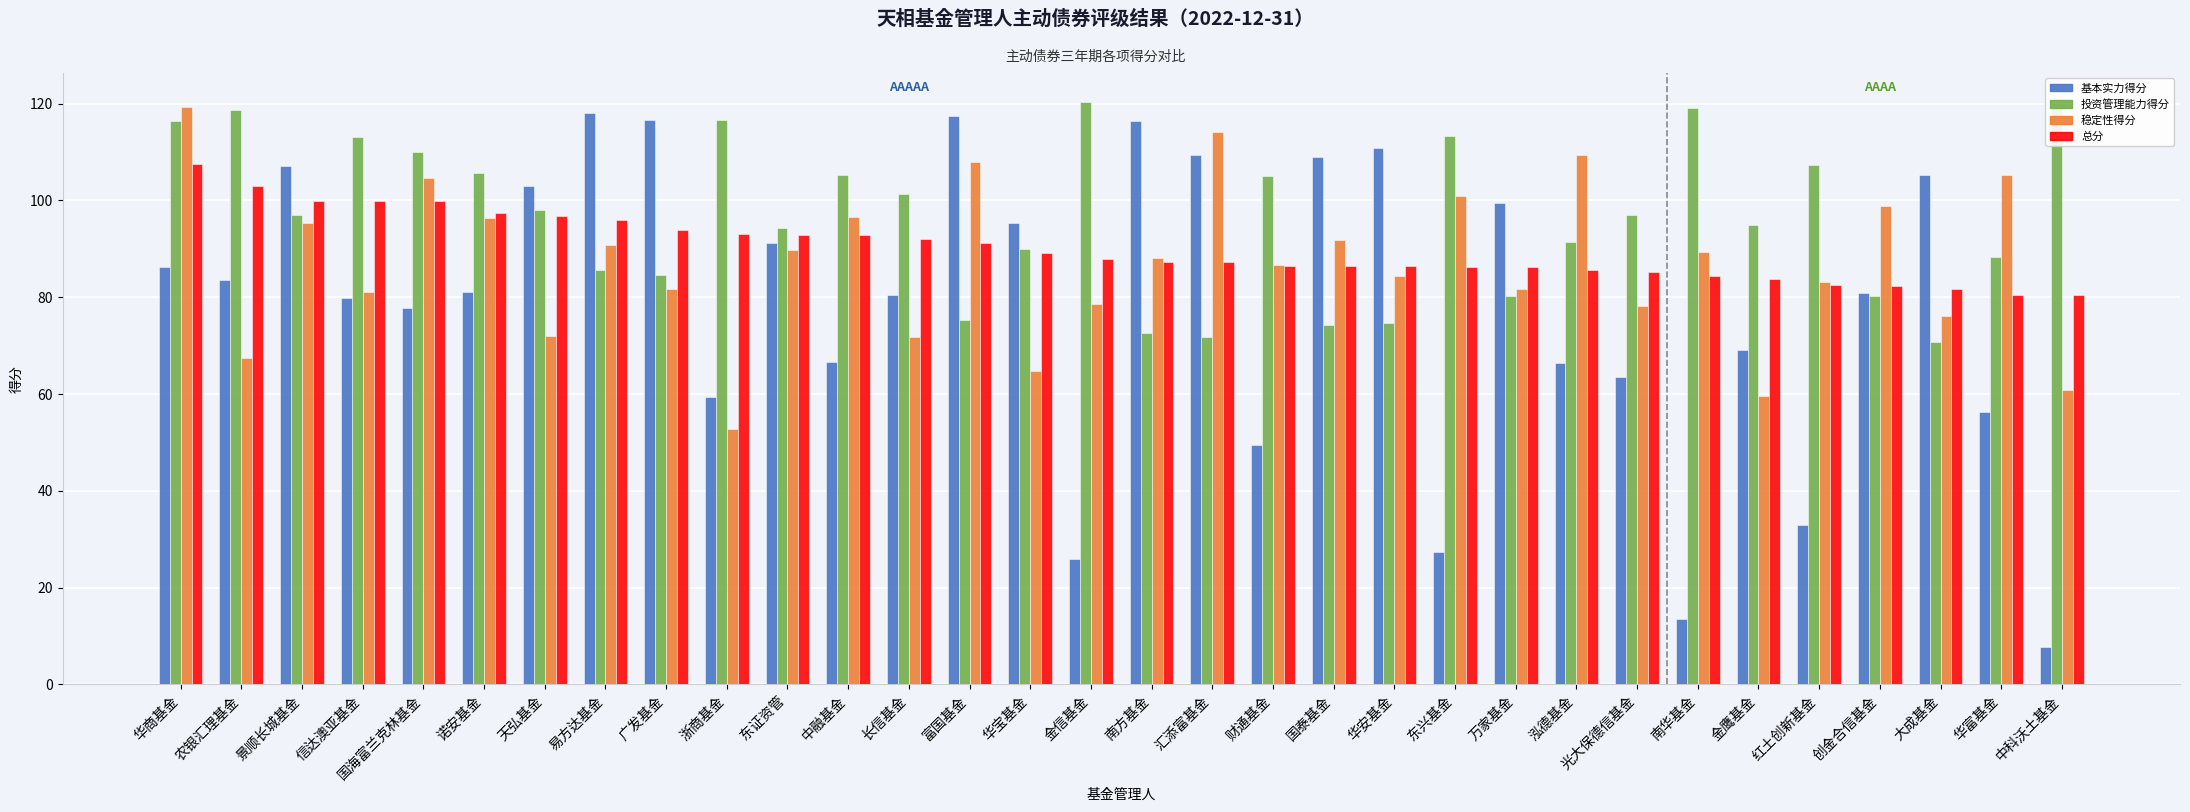

What is the label of the 3rd bar from the right?

大成基金